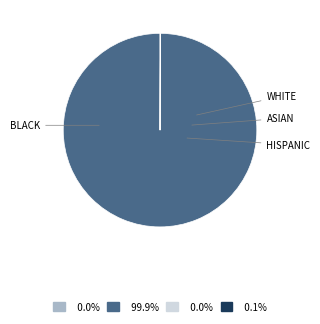

How many slices are in this pie chart?

4